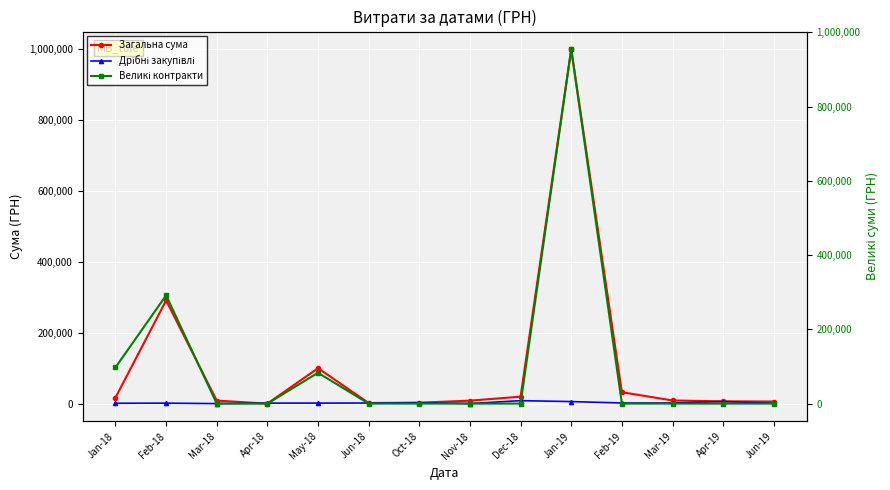

At Mar-18, list the series in order from largest to smallest.

Загальна сума, Дрібні закупівлі, Великі контракти